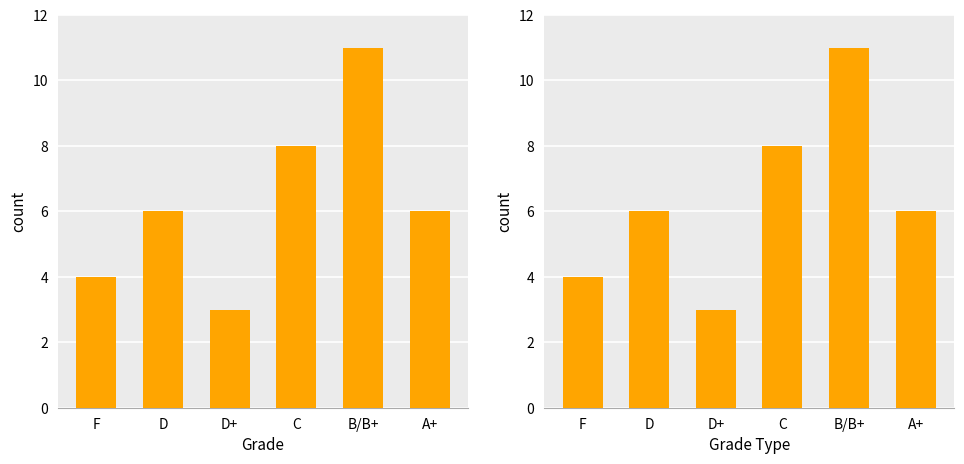

What is the approximate value at D+?

3